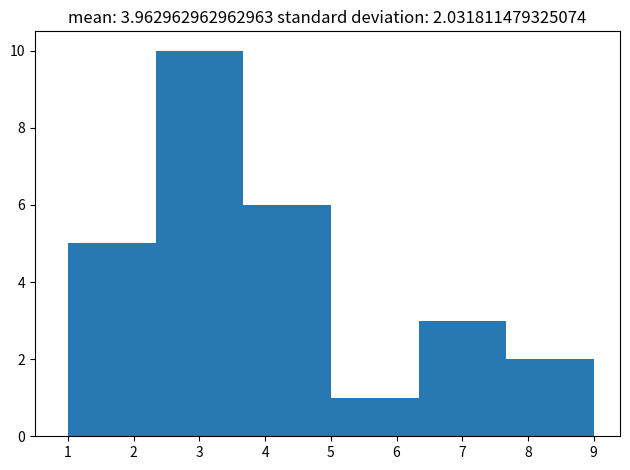

Which range on the x-axis has the tallest bar?

2.3 to 3.7